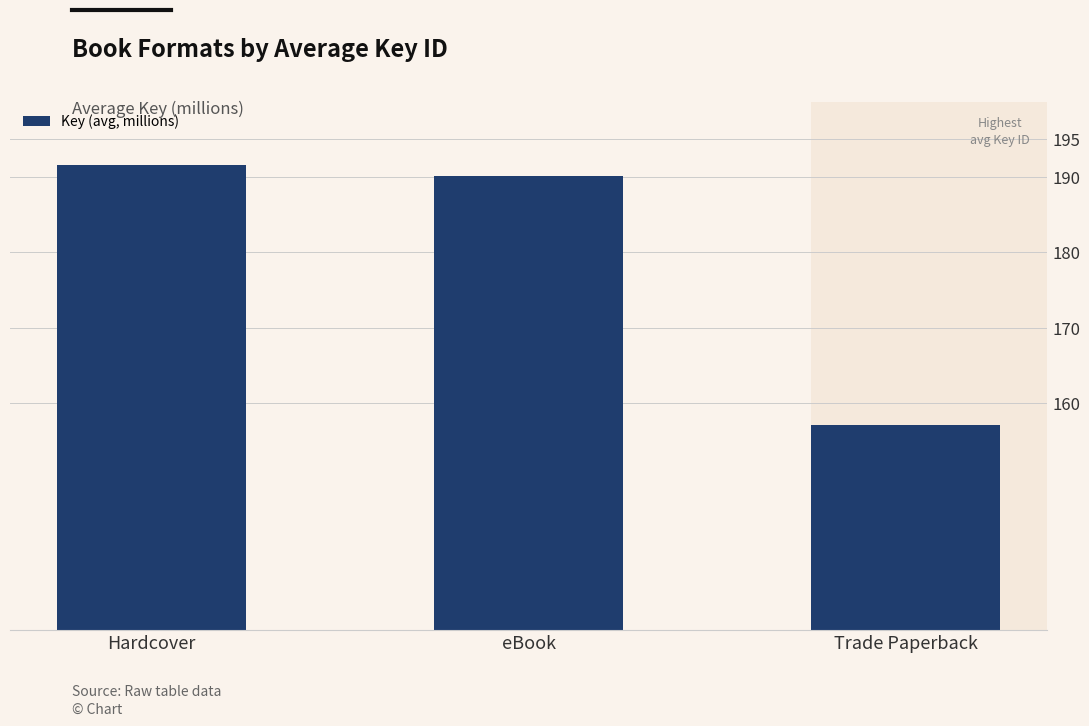

What is the value of the 2nd bar from the left?

190.1